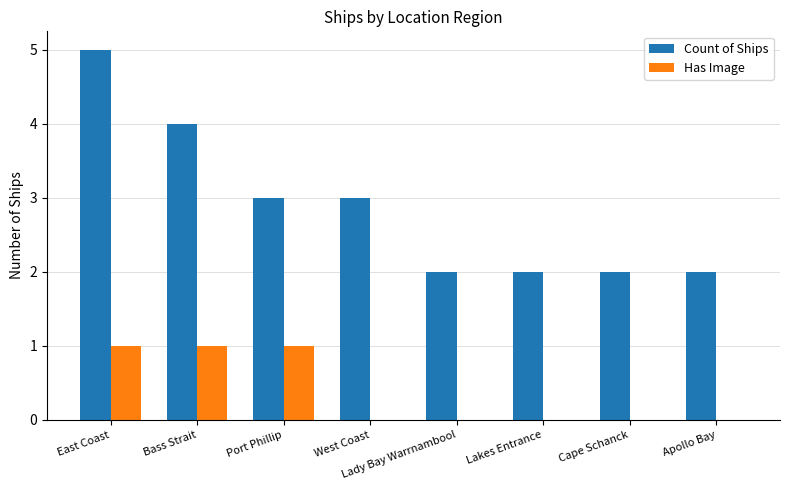

Count the number of categories in the chart.

8